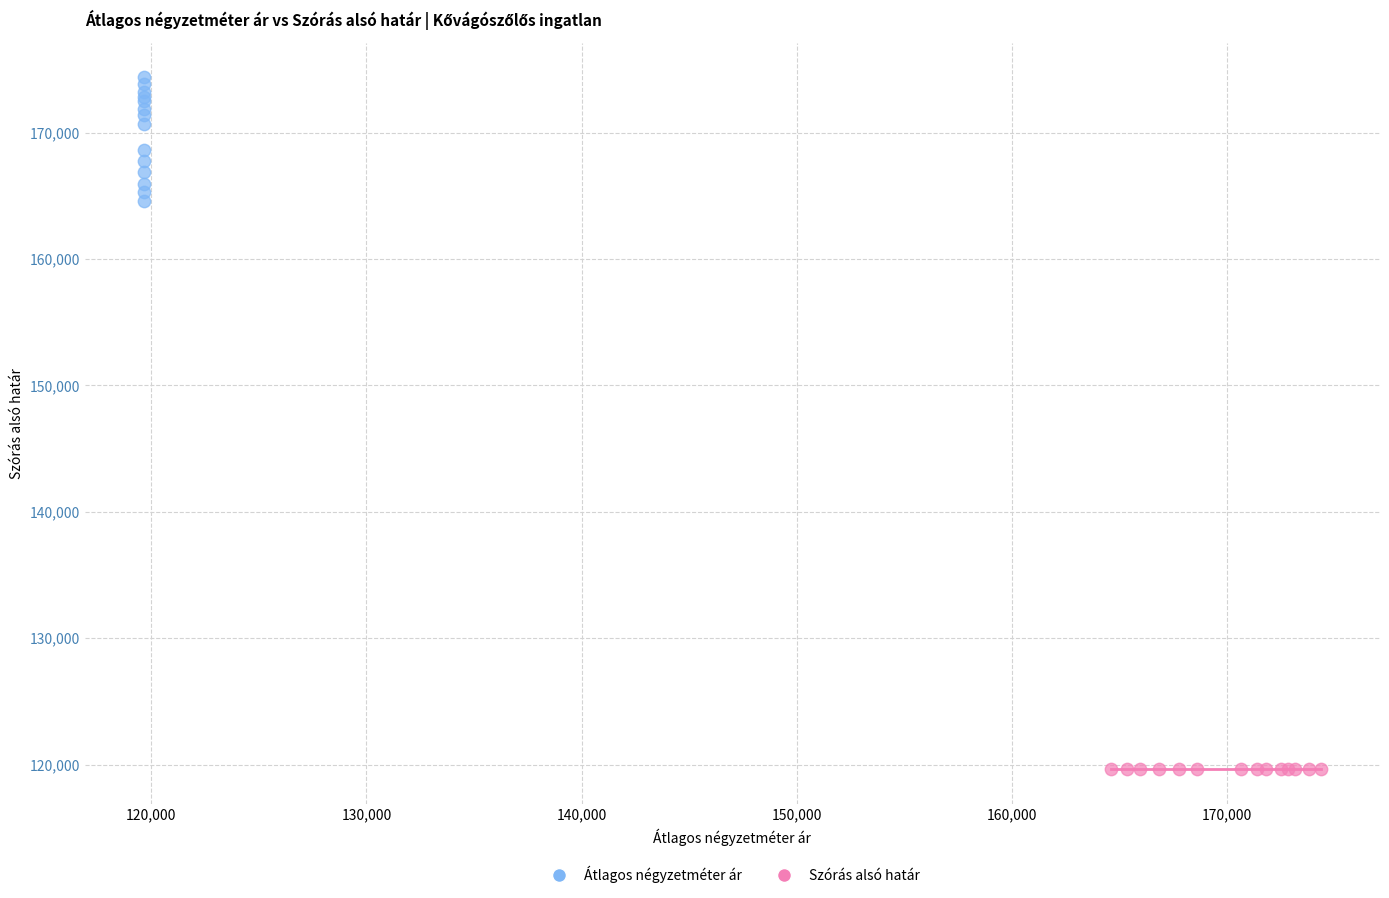

Which series reaches the minimum Y coordinate?

Szórás alsó határ